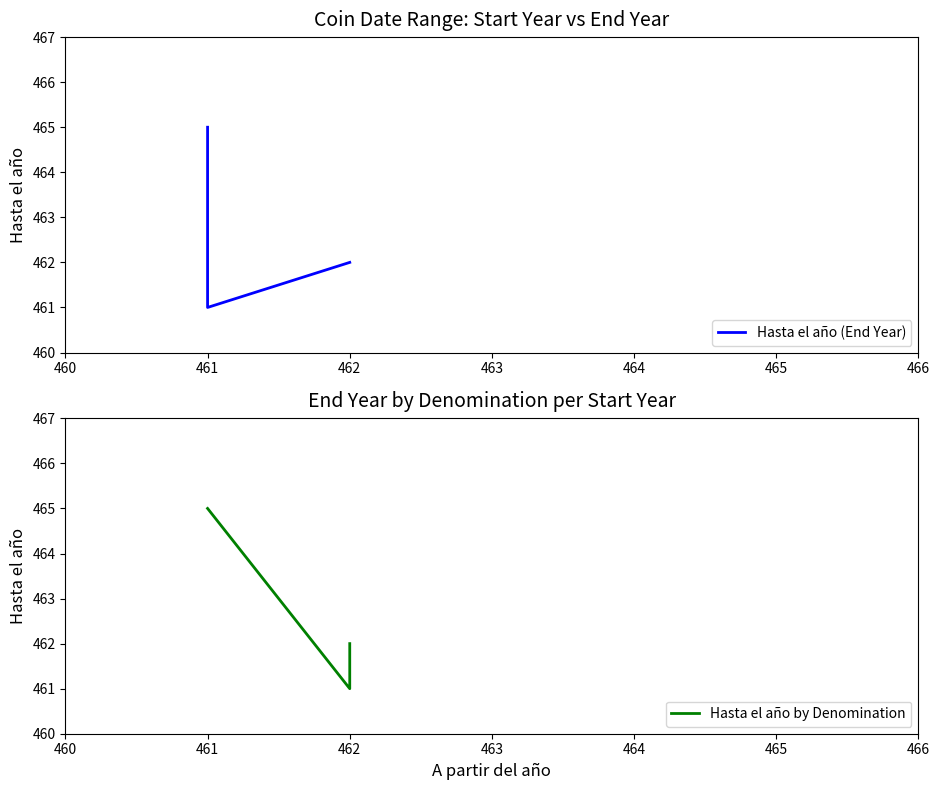

At which label is the value closest to 463?

462